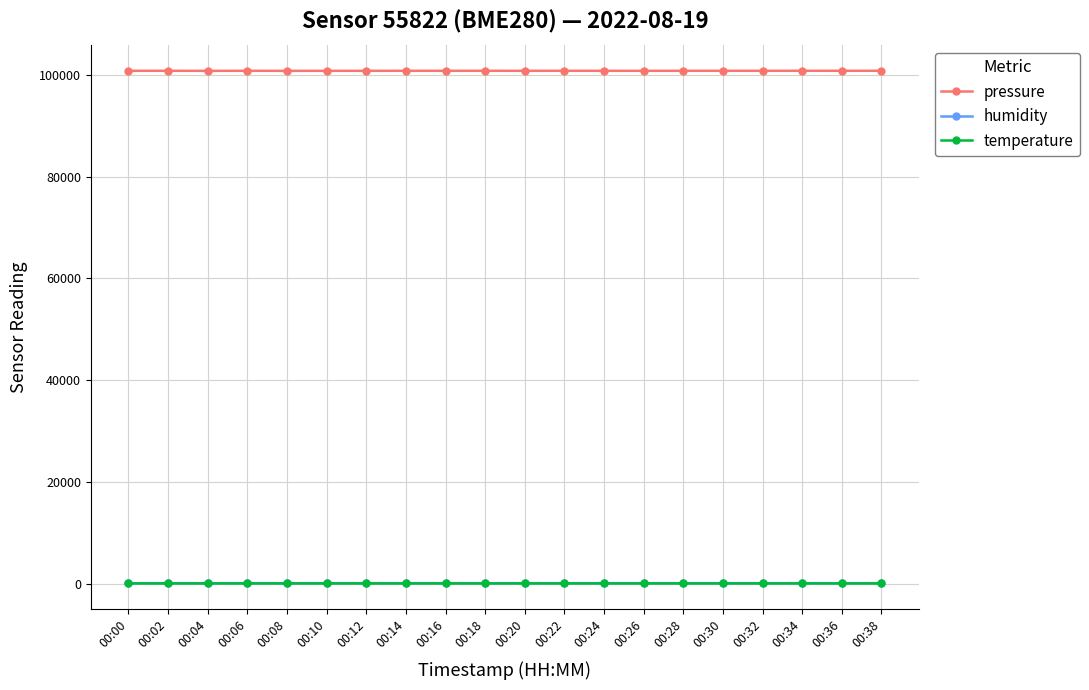

True or false: temperature has a value of 23.8 at 00:16.

True